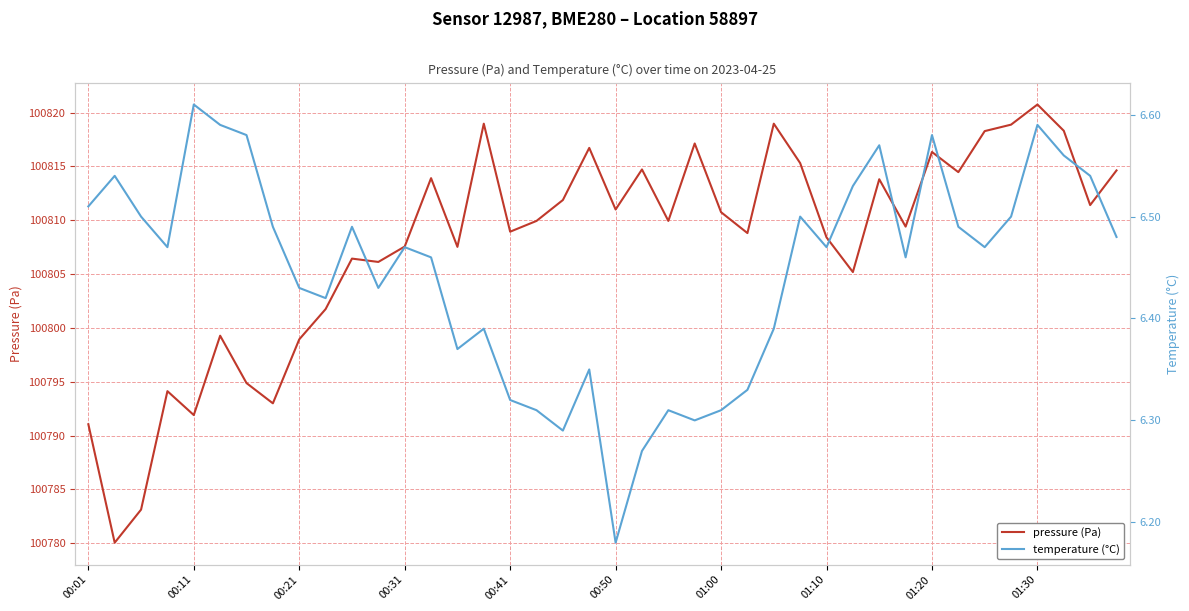

What is the lowest value of the pressure (Pa) series?

100780.1